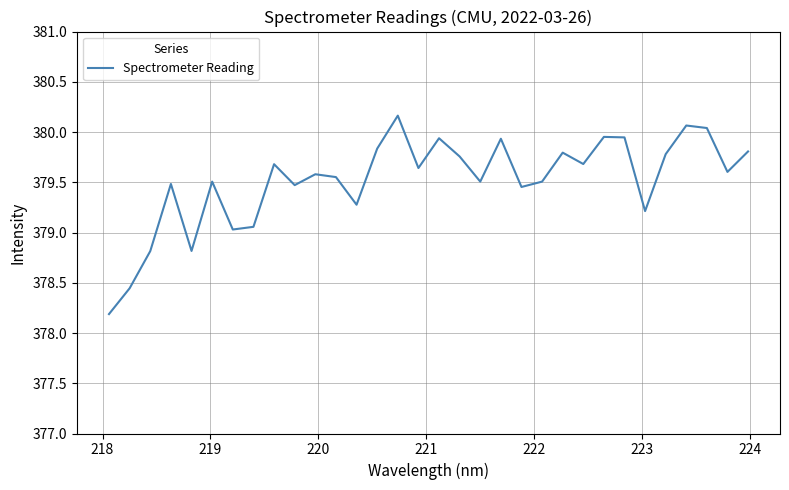

Is this an area chart (filled region under the line)?

No